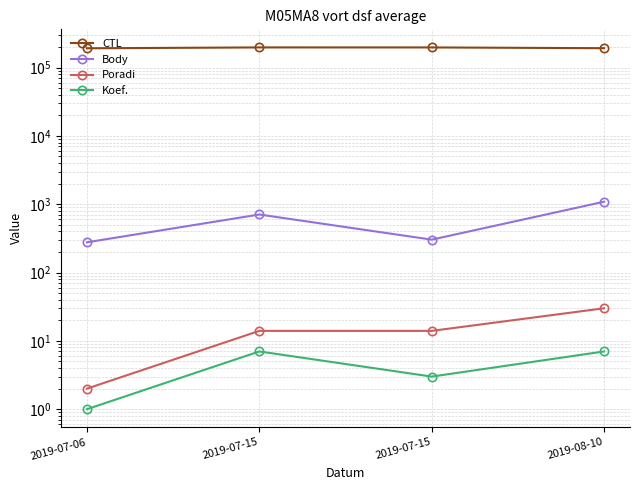

Count the number of categories in the chart.

4